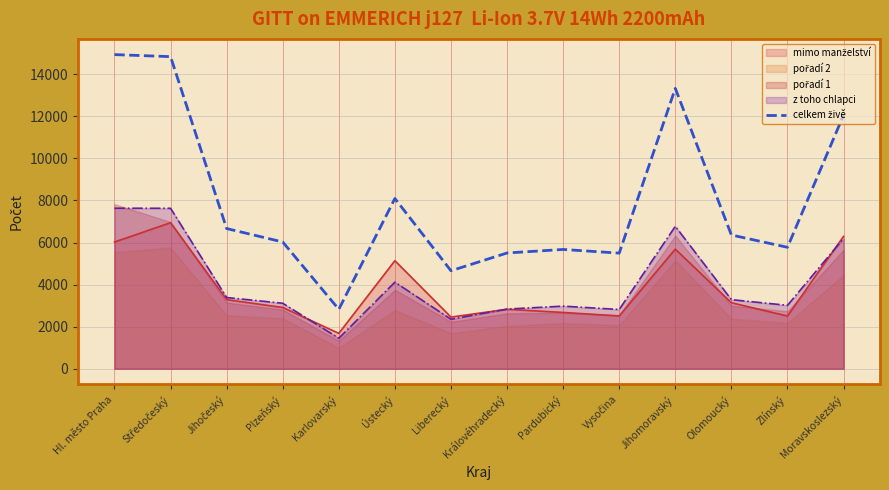

What is the value of the 13th point from the left?

5774